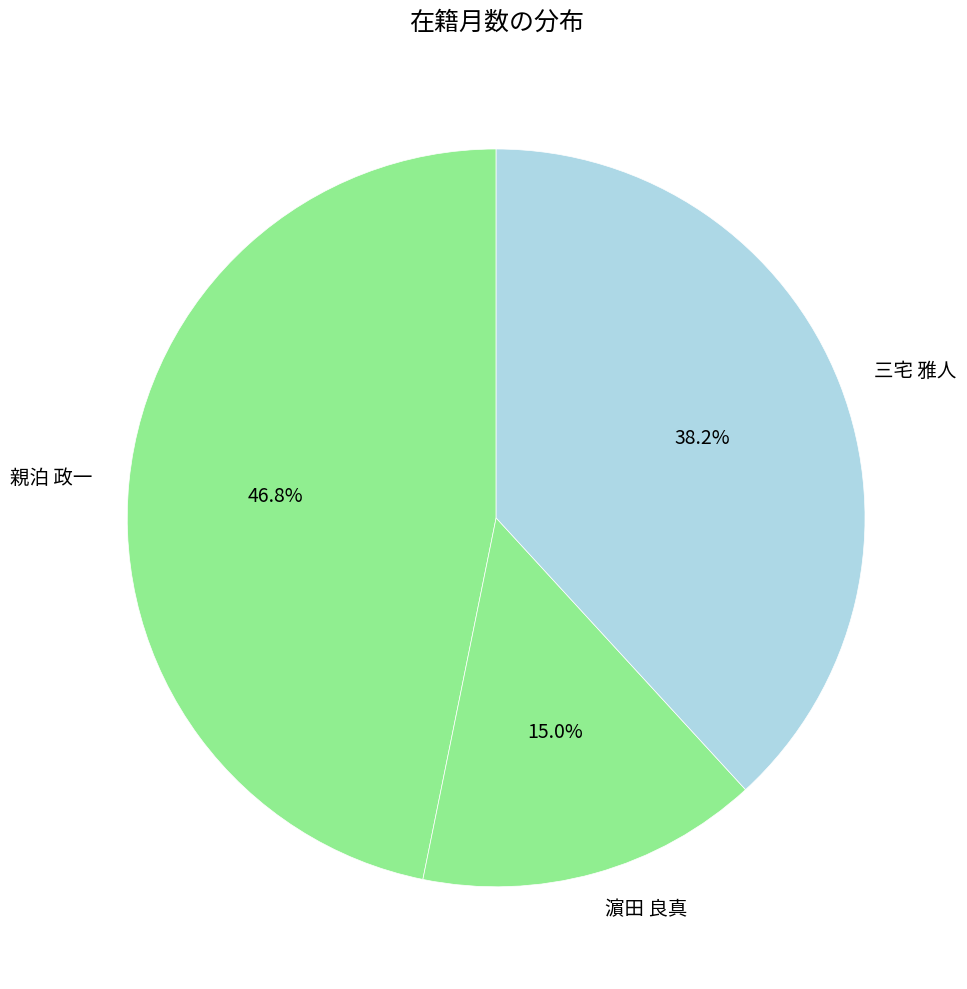

Does 親泊 政一 account for over 50% of the chart?

No